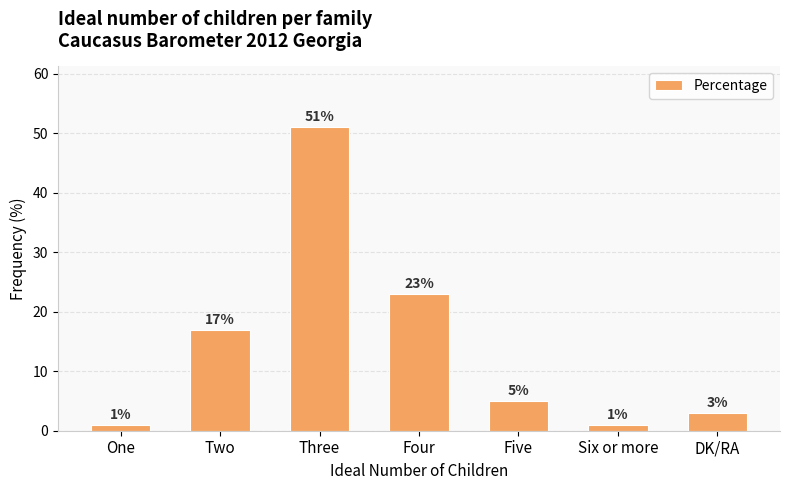

How many distinct data groups are displayed?

1